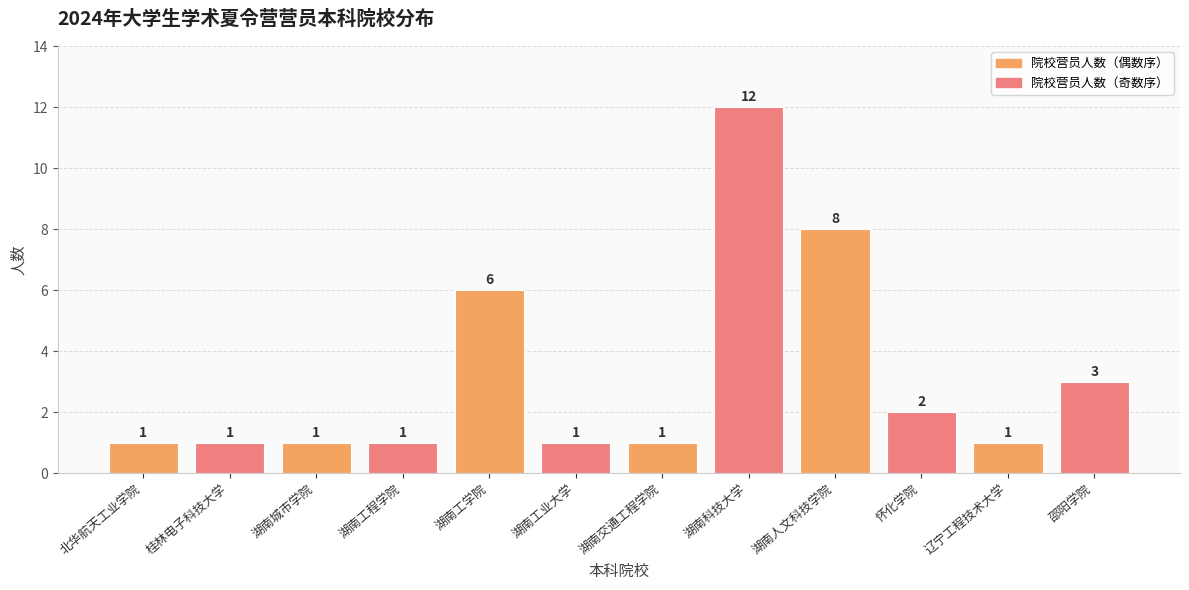

What is the difference between the maximum and minimum values?

11